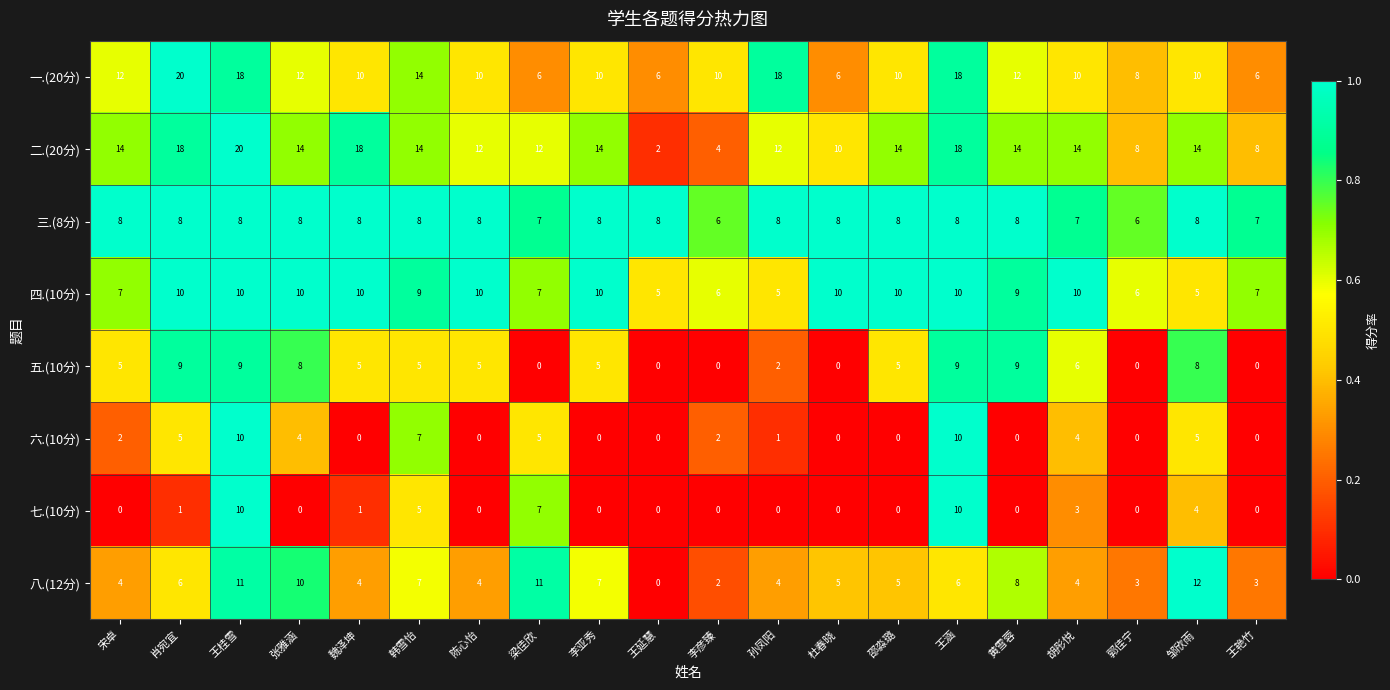

The 八.(12分) series shows 8 at 邵淼璐. True or false?

False